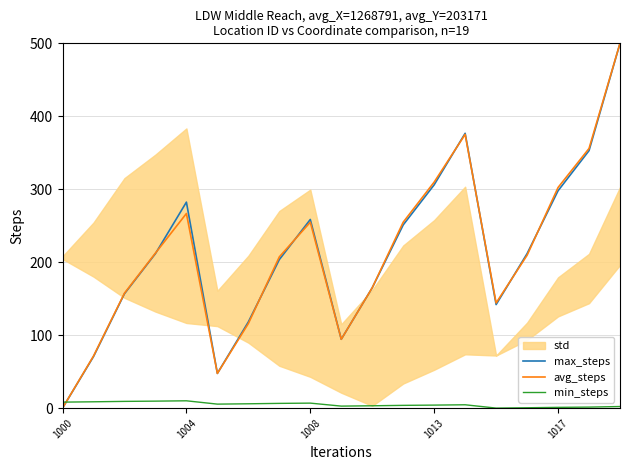

After their last crossing, which series has the higher values: min_steps or avg_steps?

avg_steps